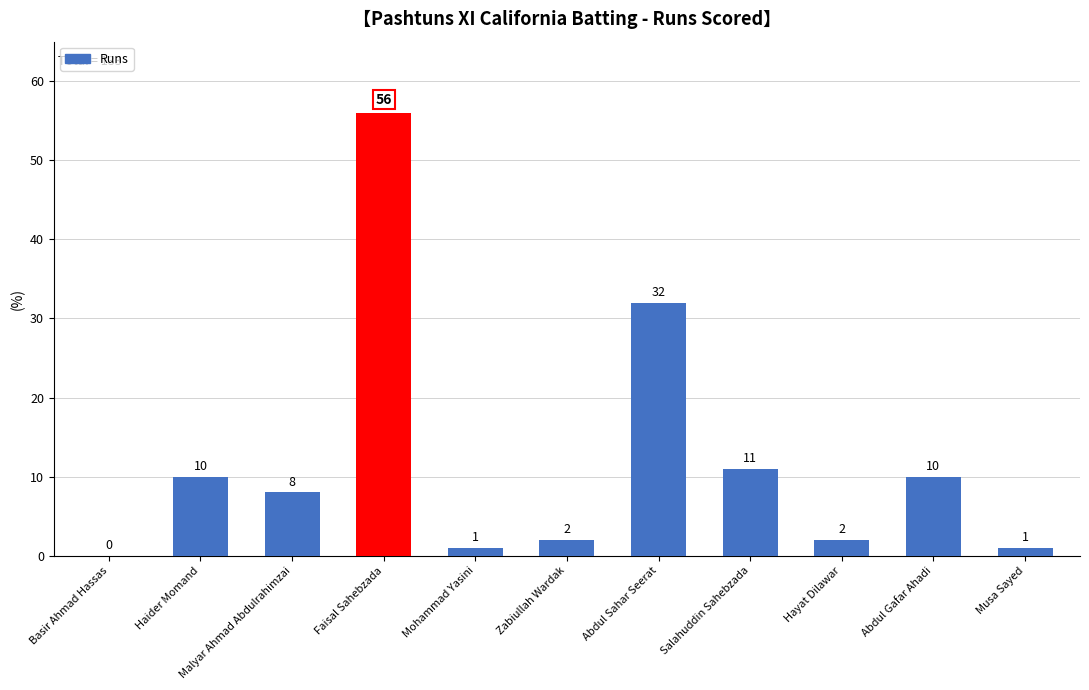

How many distinct data groups are displayed?

1